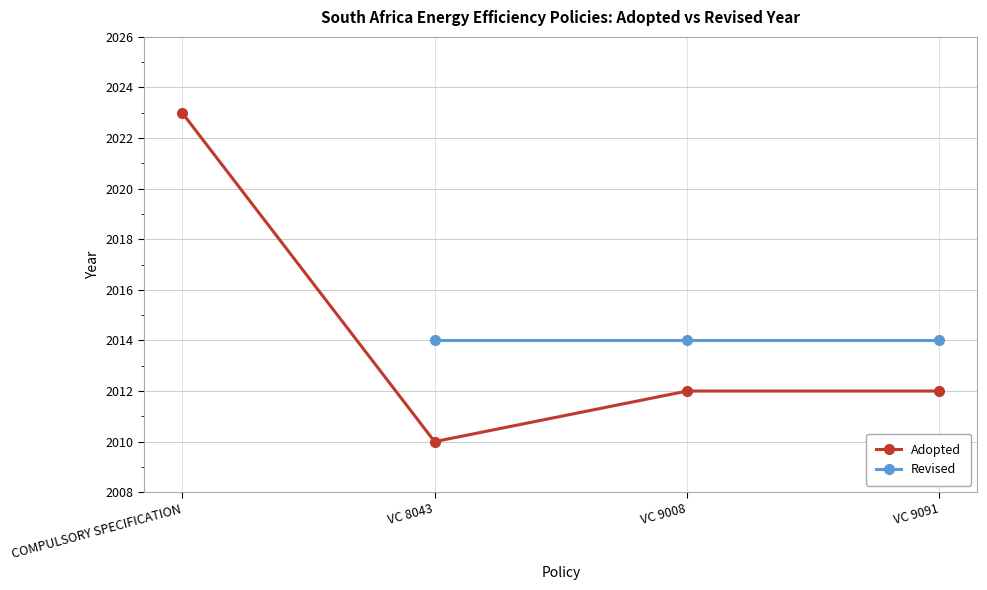

What are all the series names shown in the legend?

Adopted, Revised